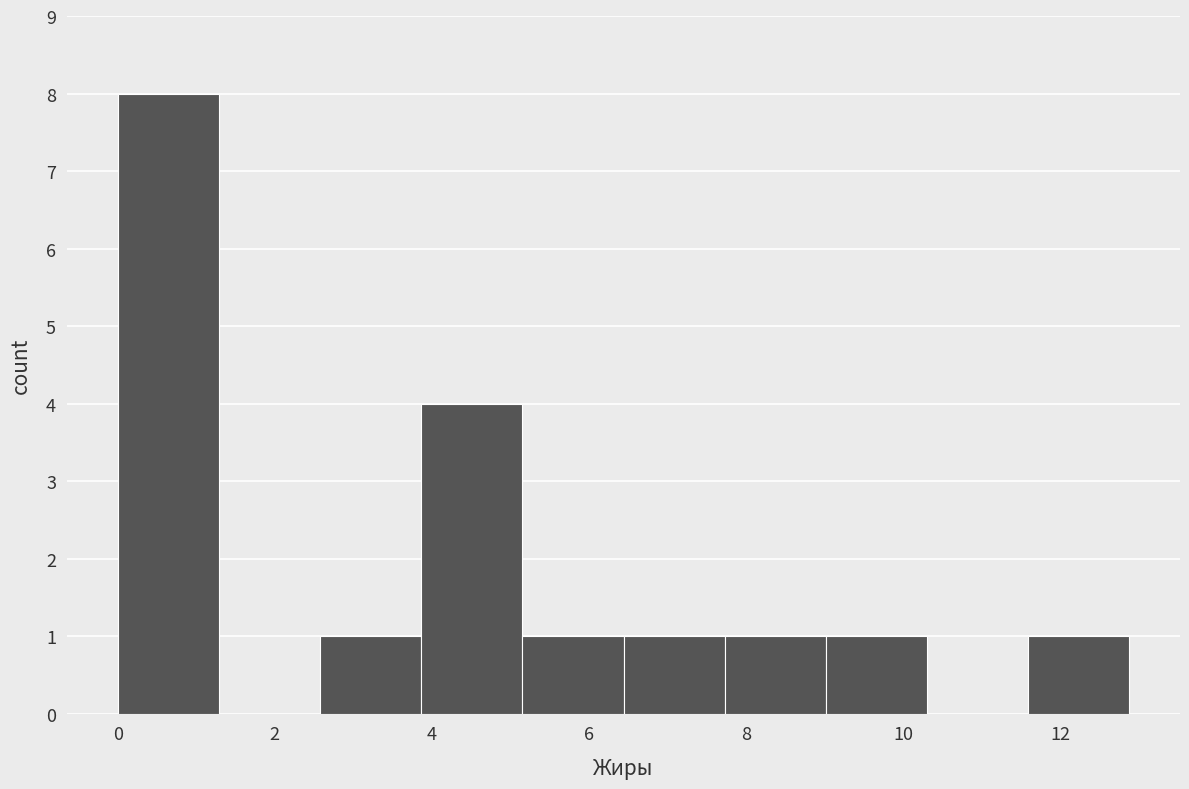

Reading left to right, list every bar in this chart as the range it spans on the x-axis followed by its height. Neither the bar edges nor the heights are printed on the chart, so give them approximately, as read against the axes.

0.0 to 1.2: 8
1.2 to 2.6: 0
2.6 to 3.8: 1
3.8 to 5.2: 4
5.2 to 6.4: 1
6.4 to 7.8: 1
7.8 to 9.0: 1
9.0 to 10.4: 1
10.4 to 11.6: 0
11.6 to 12.8: 1